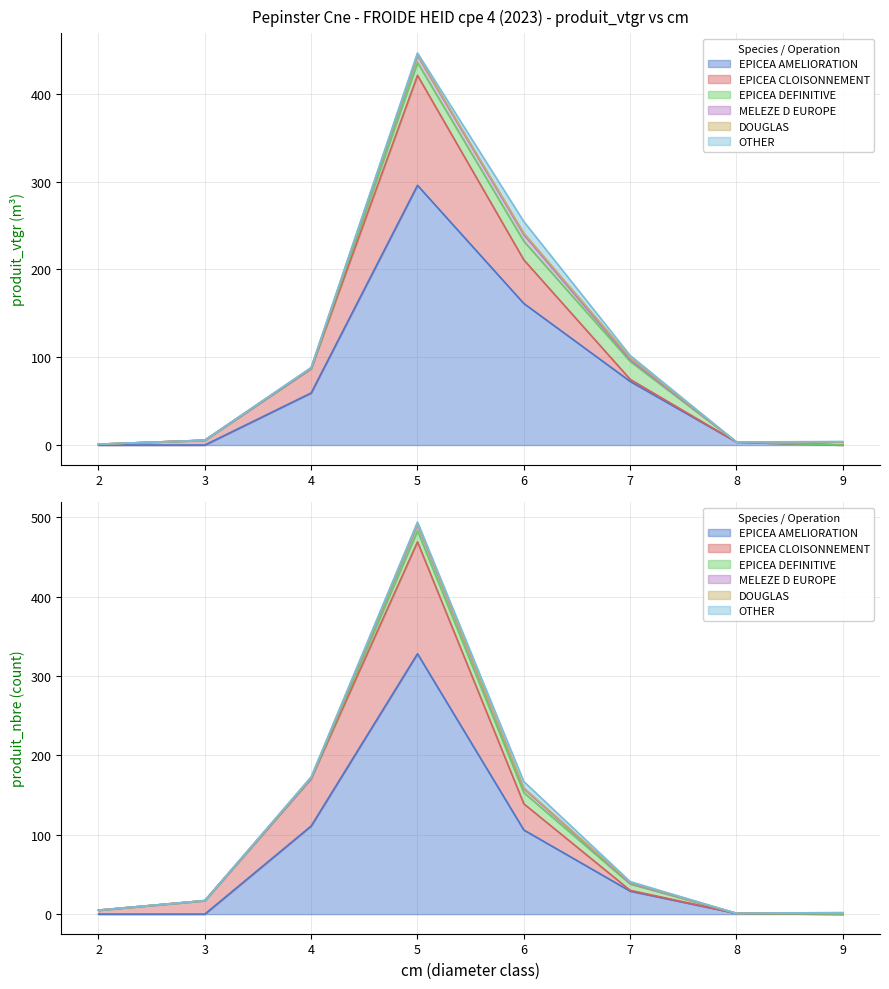

What is the spread (max minus min) of values at 4?

59.3